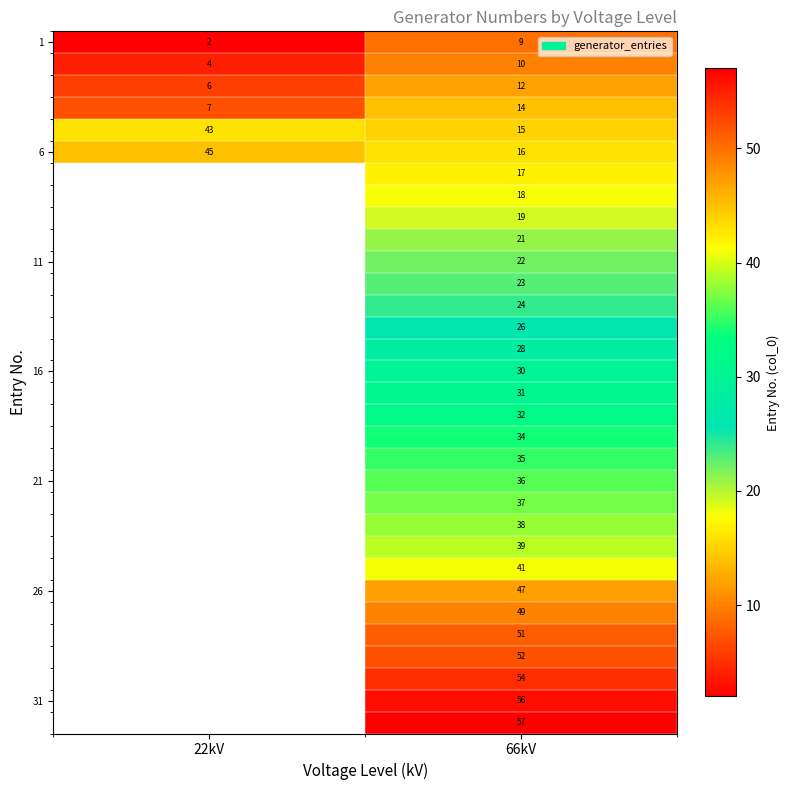

What is the approximate value of 1 at 66kV?

9